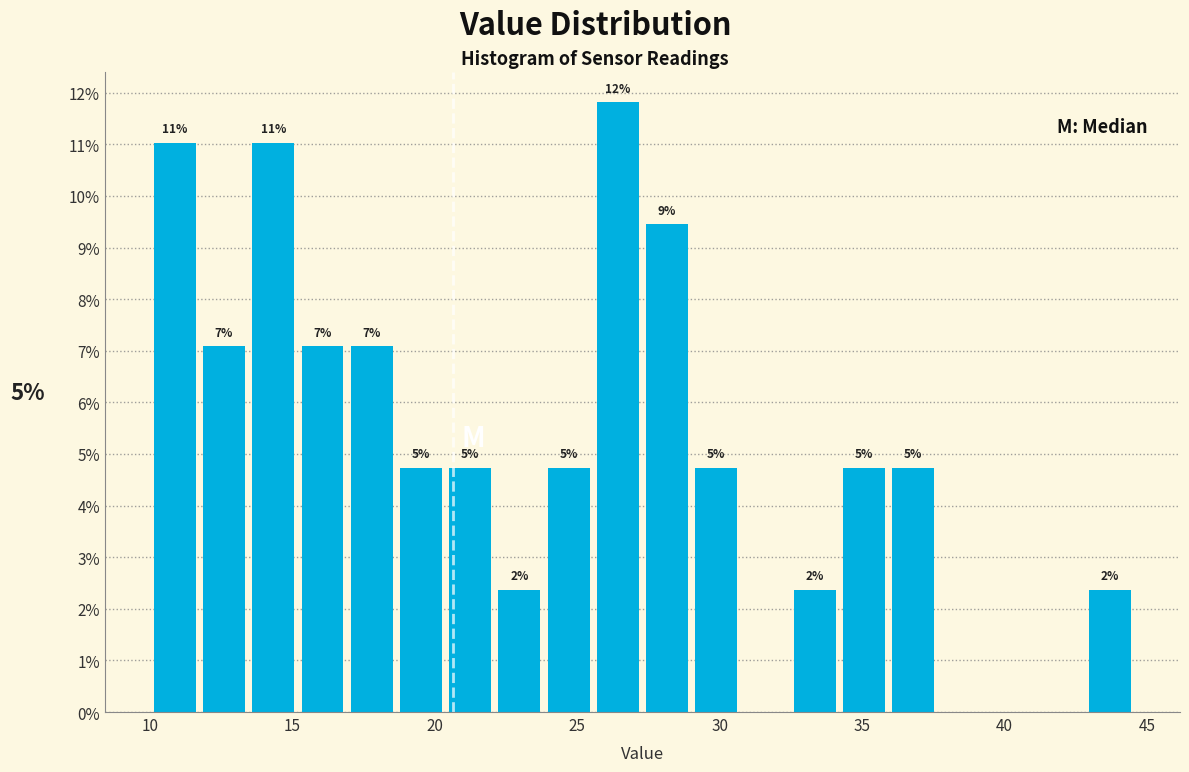

Read against the x-axis, roughly where is the centre of the tallest bar?

26.5